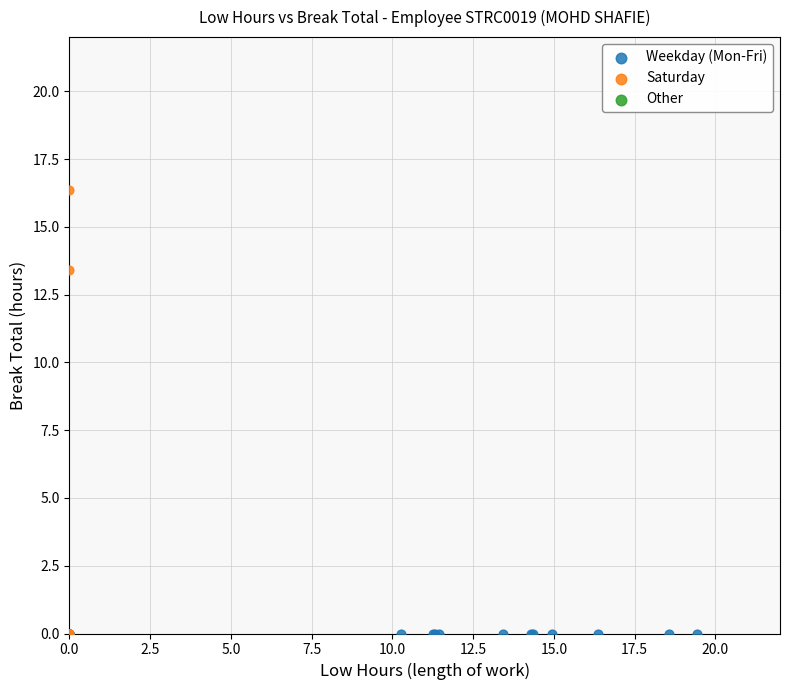

Which series contains the highest Y value?

Saturday